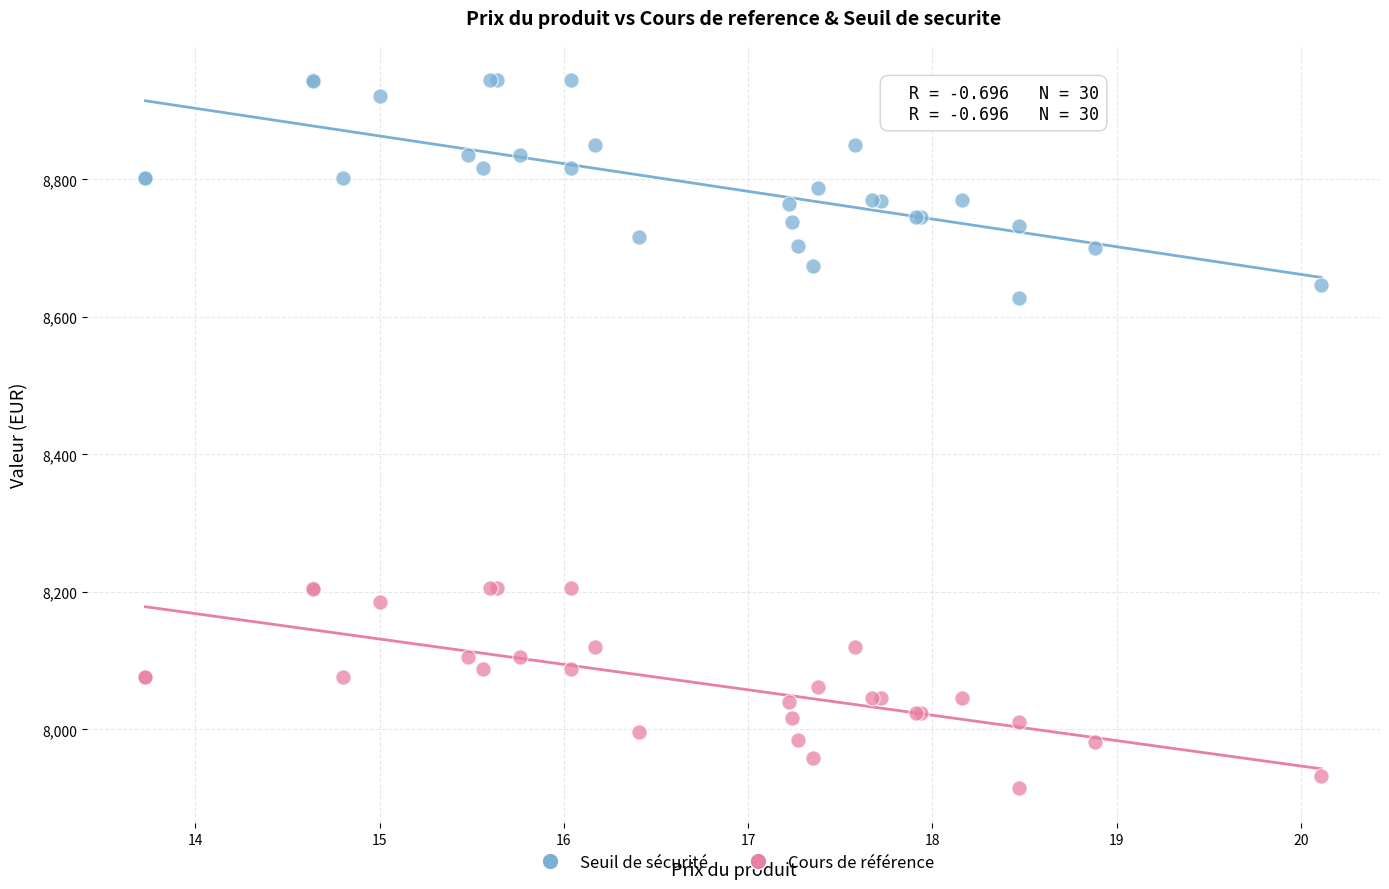

Which series contains the highest Y value?

Seuil de sécurité